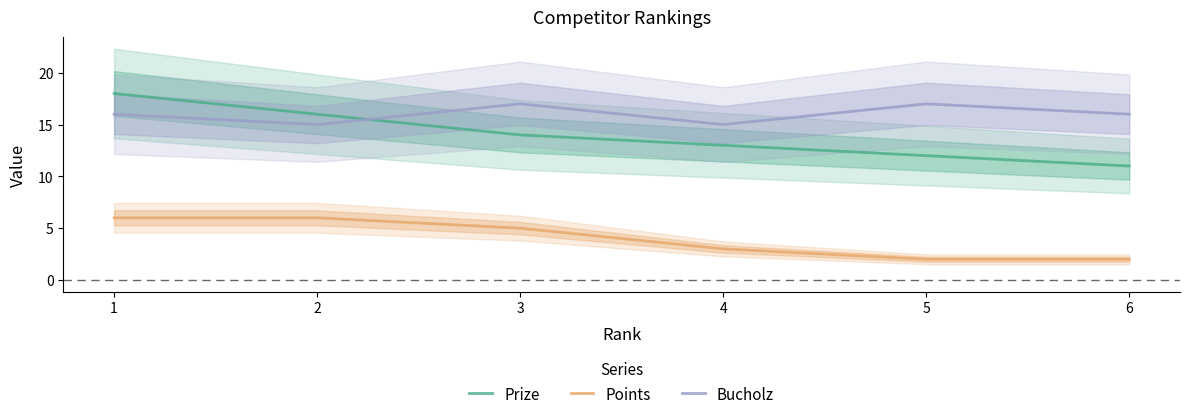

Rank the series at 1 from highest to lowest value.

Prize, Bucholz, Points